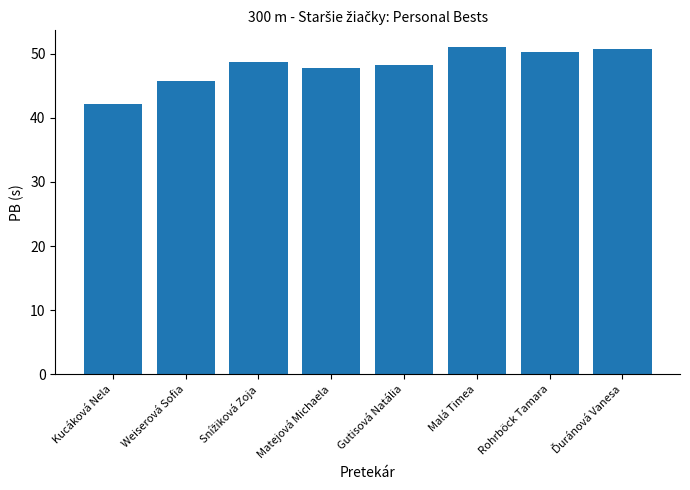

Are the bars grouped side by side (vs. stacked)?

No